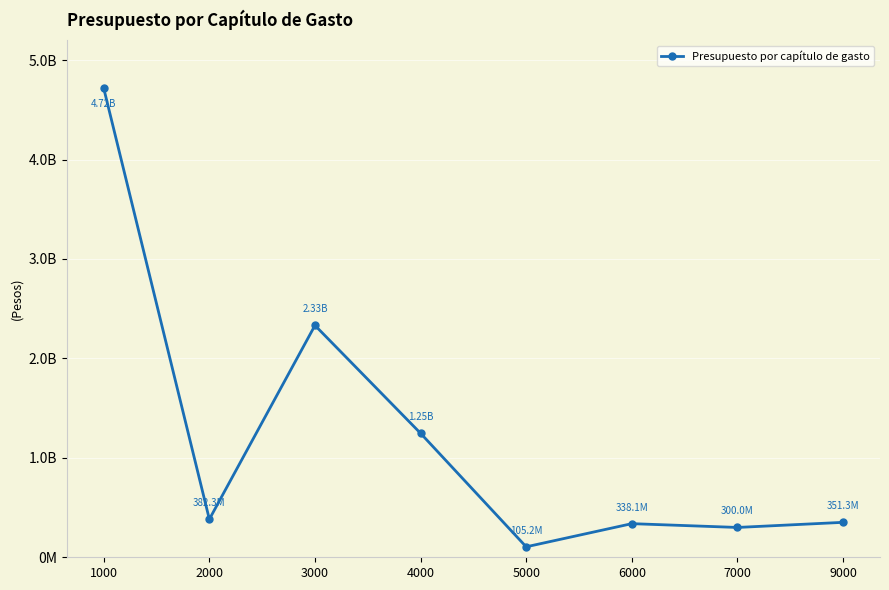

Does the chart have visible grid lines?

Yes